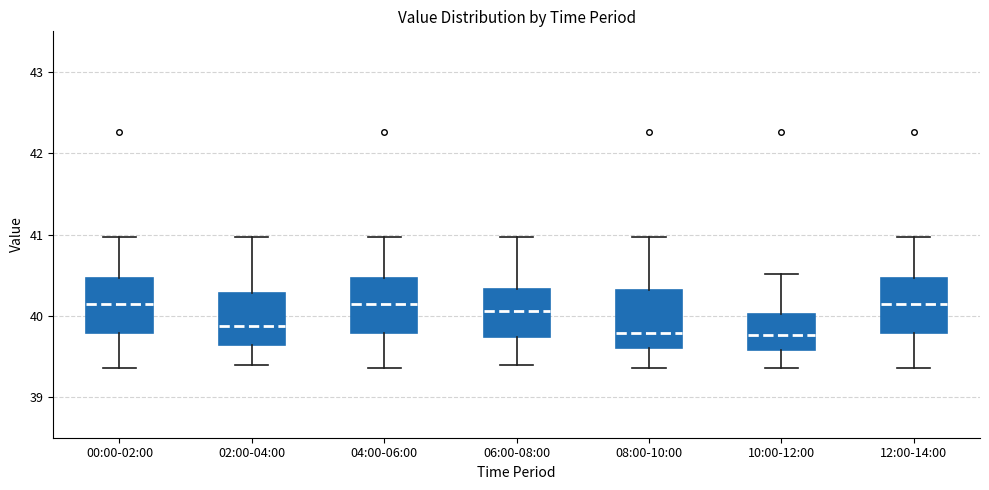

Reading left to right, read every box against the y-axis: the position of its median line, the range the box covers, and the ends of its whiskers. The values are not printed on the chart, so give them approximately, as read against the axis.

00:00-02:00: median 40.1, box 39.8 to 40.5, whiskers 39.4 to 41.0
02:00-04:00: median 39.9, box 39.6 to 40.3, whiskers 39.4 to 41.0
04:00-06:00: median 40.1, box 39.8 to 40.5, whiskers 39.4 to 41.0
06:00-08:00: median 40.1, box 39.7 to 40.3, whiskers 39.4 to 41.0
08:00-10:00: median 39.8, box 39.6 to 40.3, whiskers 39.4 to 41.0
10:00-12:00: median 39.8, box 39.6 to 40.0, whiskers 39.4 to 40.5
12:00-14:00: median 40.1, box 39.8 to 40.5, whiskers 39.4 to 41.0